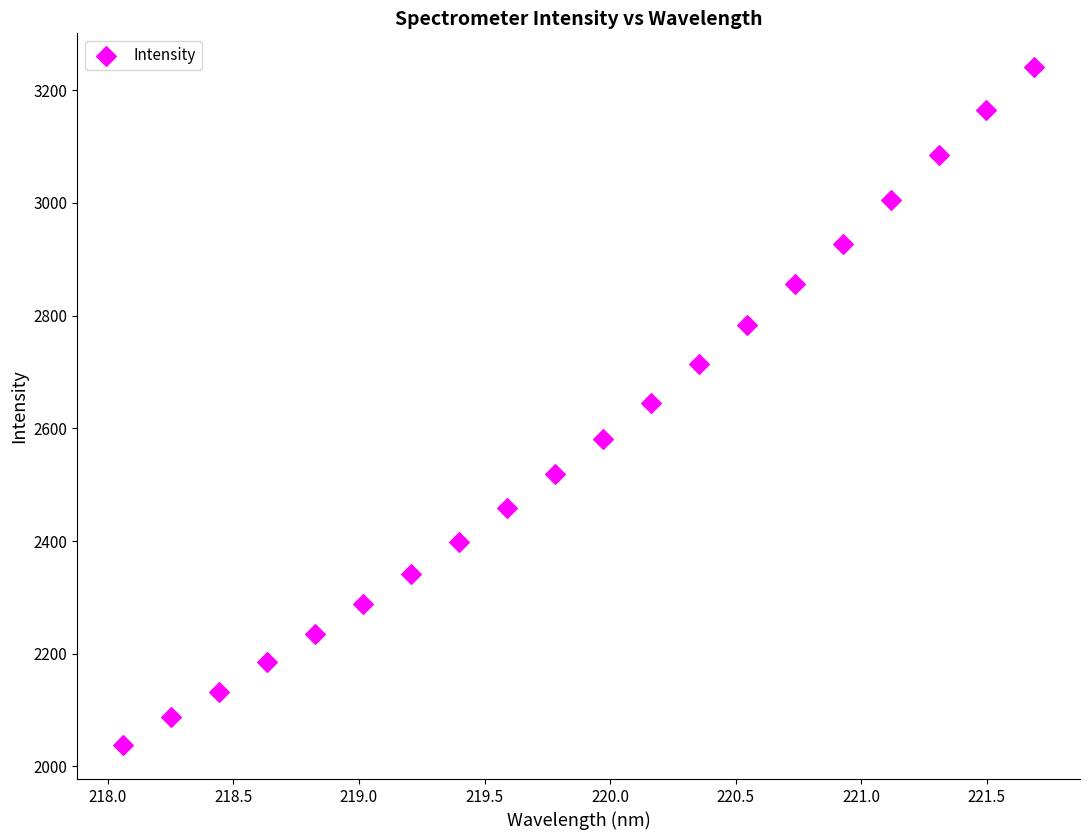

What is the range of X values (max minus min)?

3.6